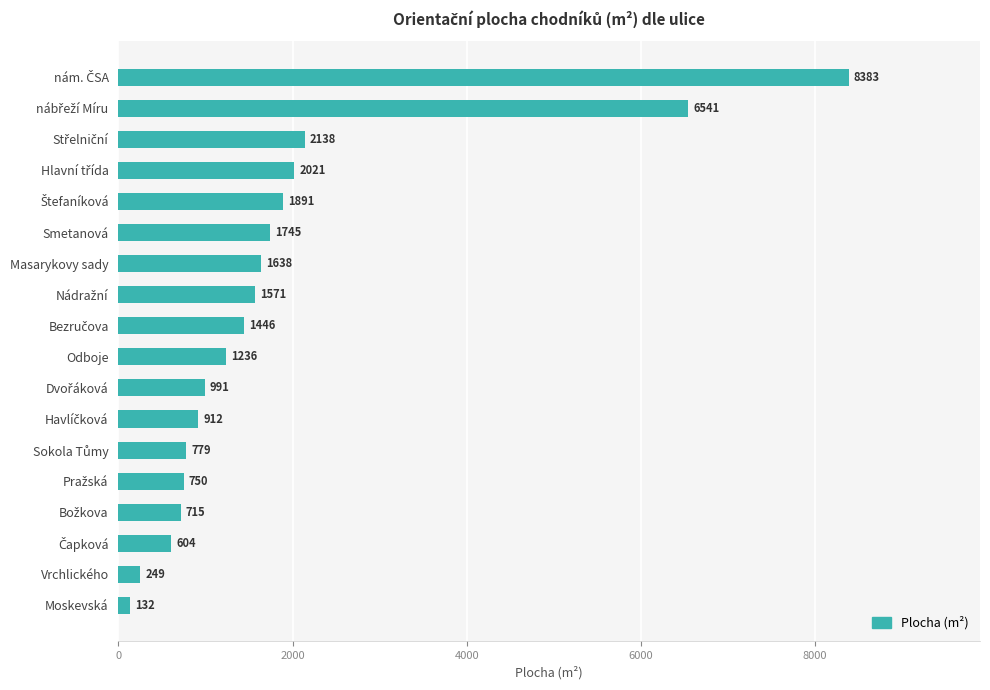

The chart shows a value of 1638 at Masarykovy sady. True or false?

True